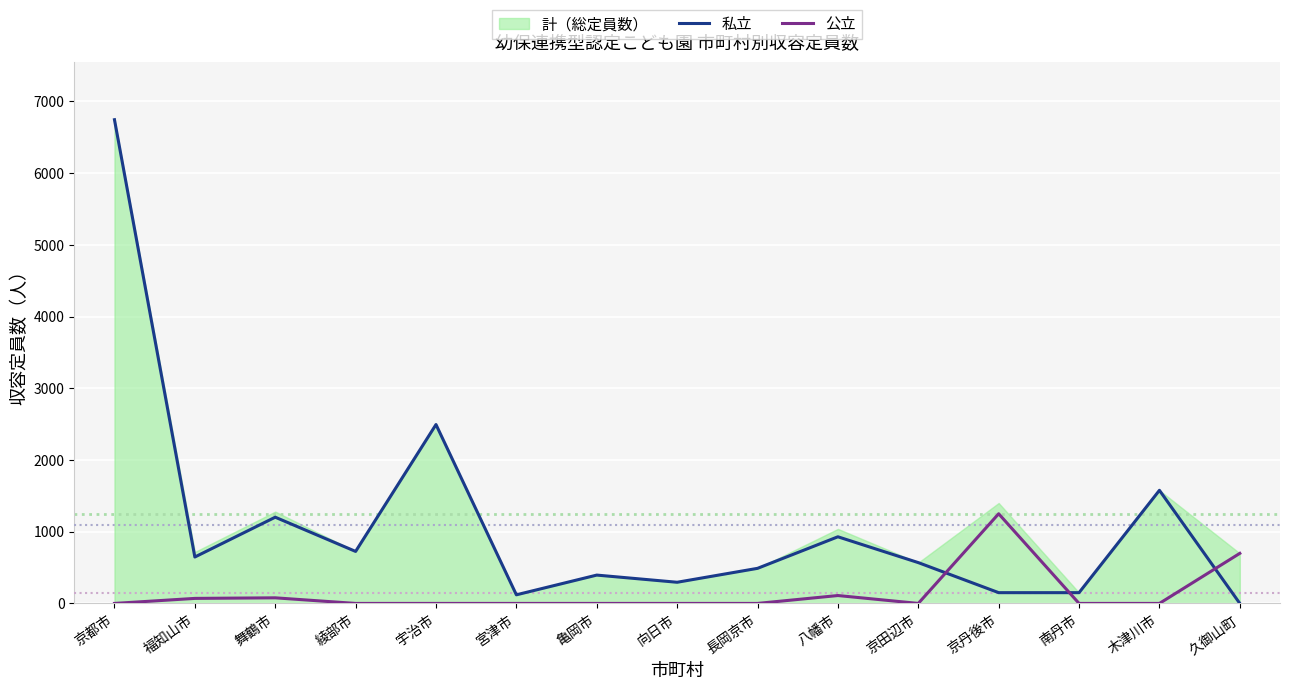

At which label is 私立 closest to 3372?

宇治市